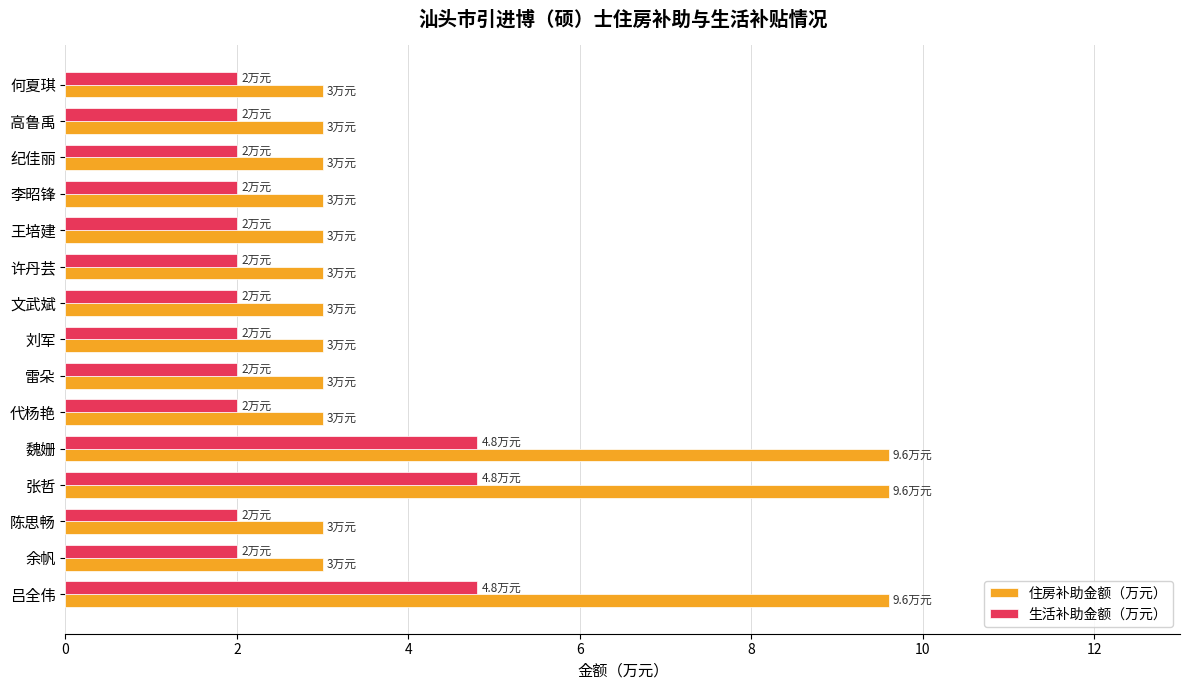

Is the value of 生活补助金额（万元） at 许丹芸 greater than the value of 住房补助金额（万元） at 文武斌?

No